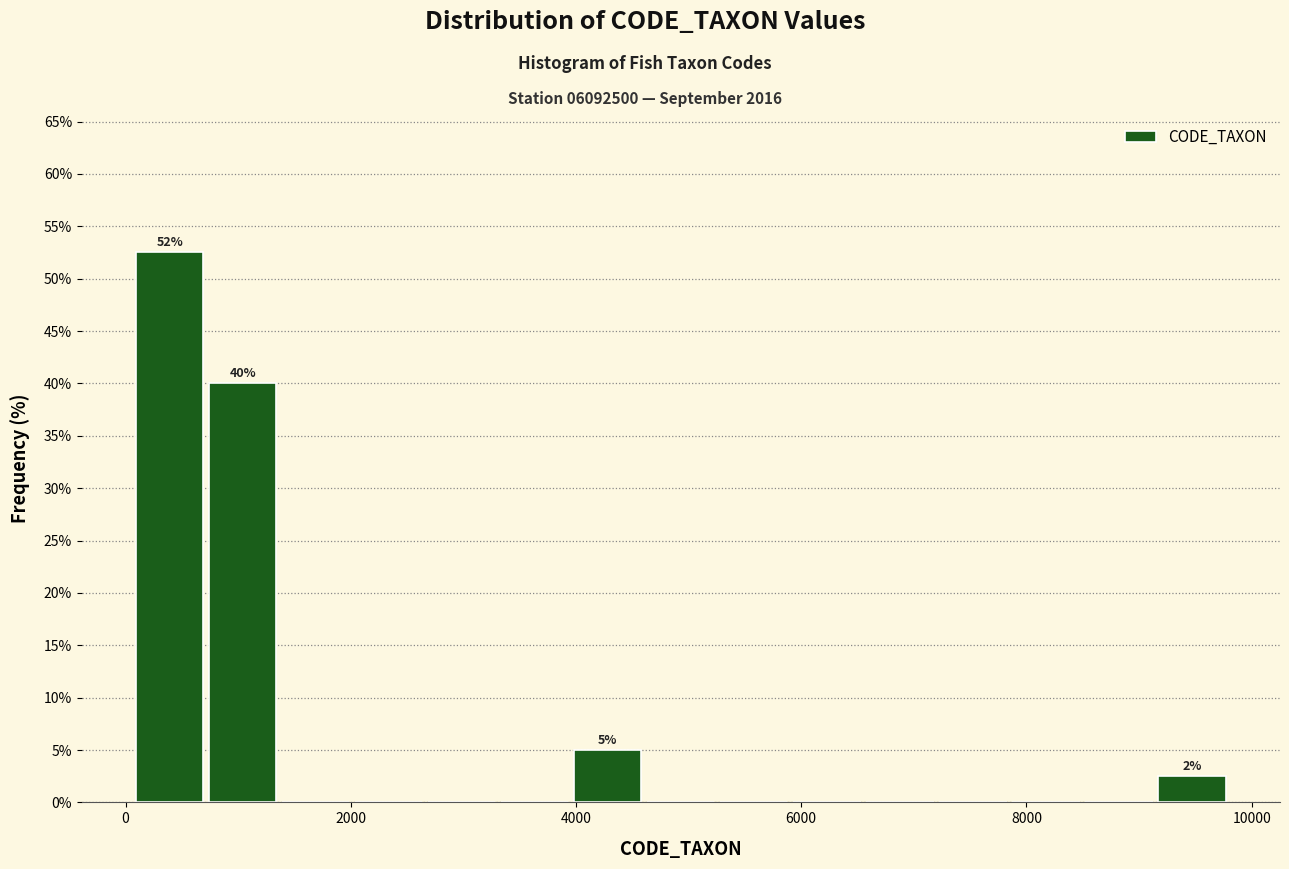

Around what value on the x-axis is the tallest bar? Give the approximate position of its centre, as read against the axis.

400